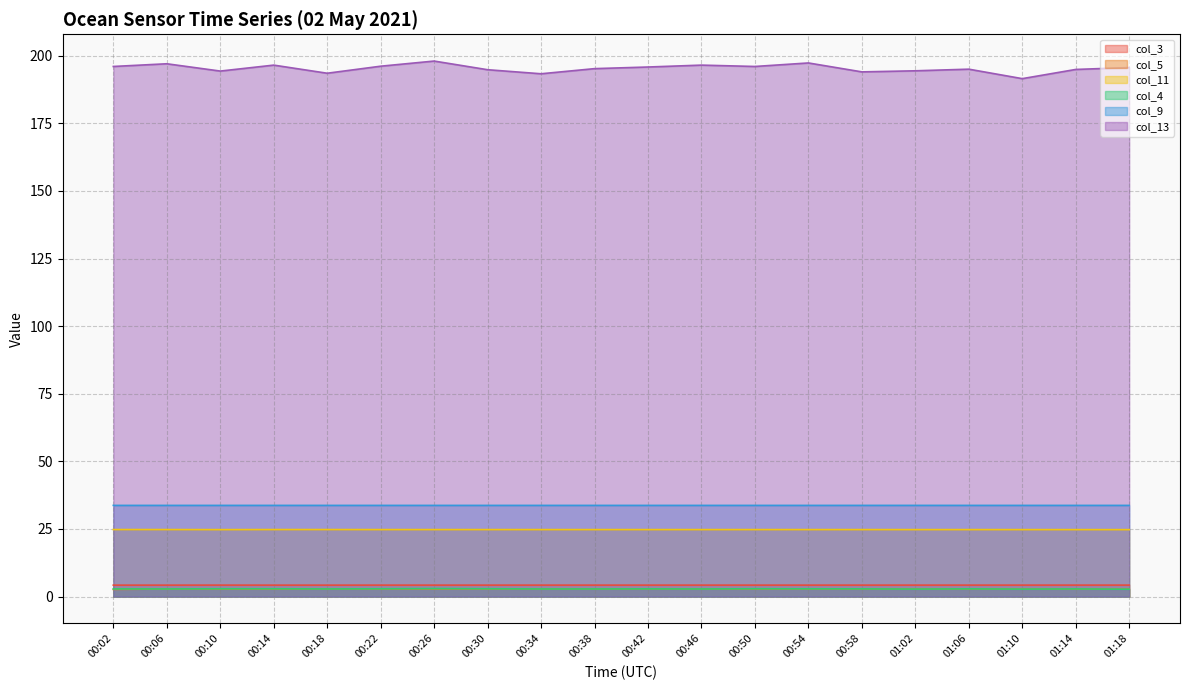

Between 01:18 and 00:50, which is larger?

01:18